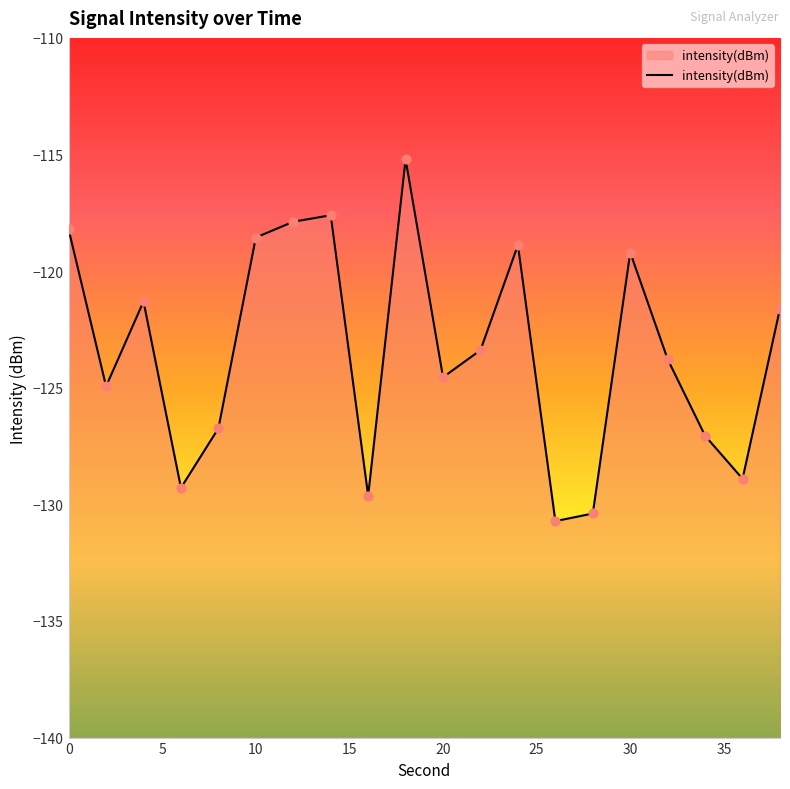

What is the change in value from 16 to 30?

+10.4